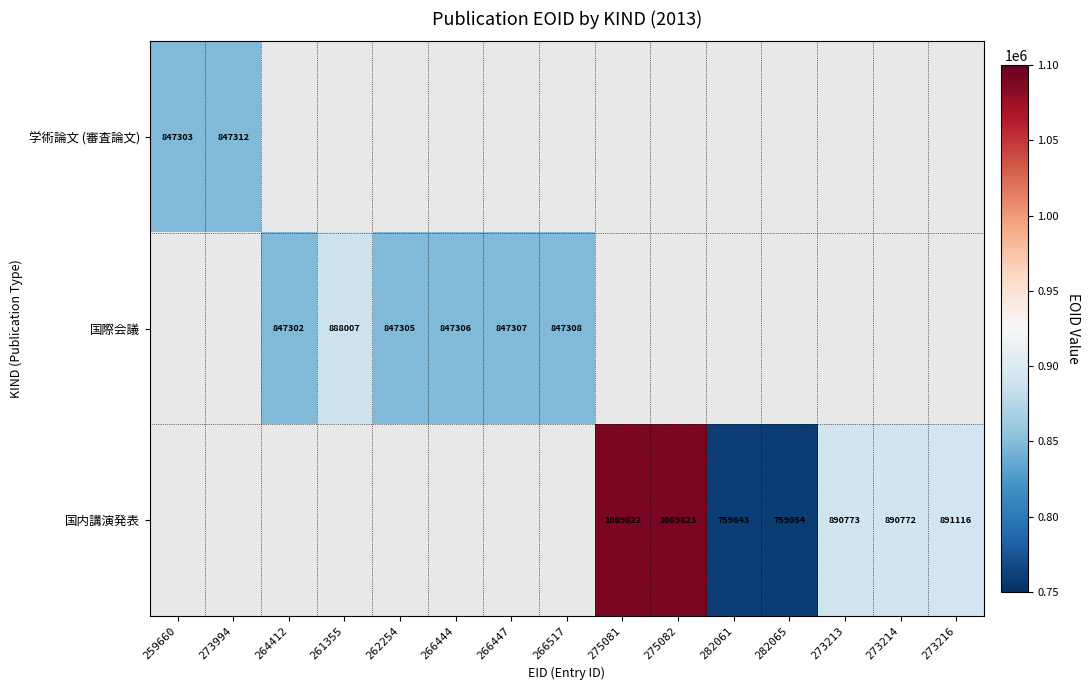

How many categories are shown in the chart?

15